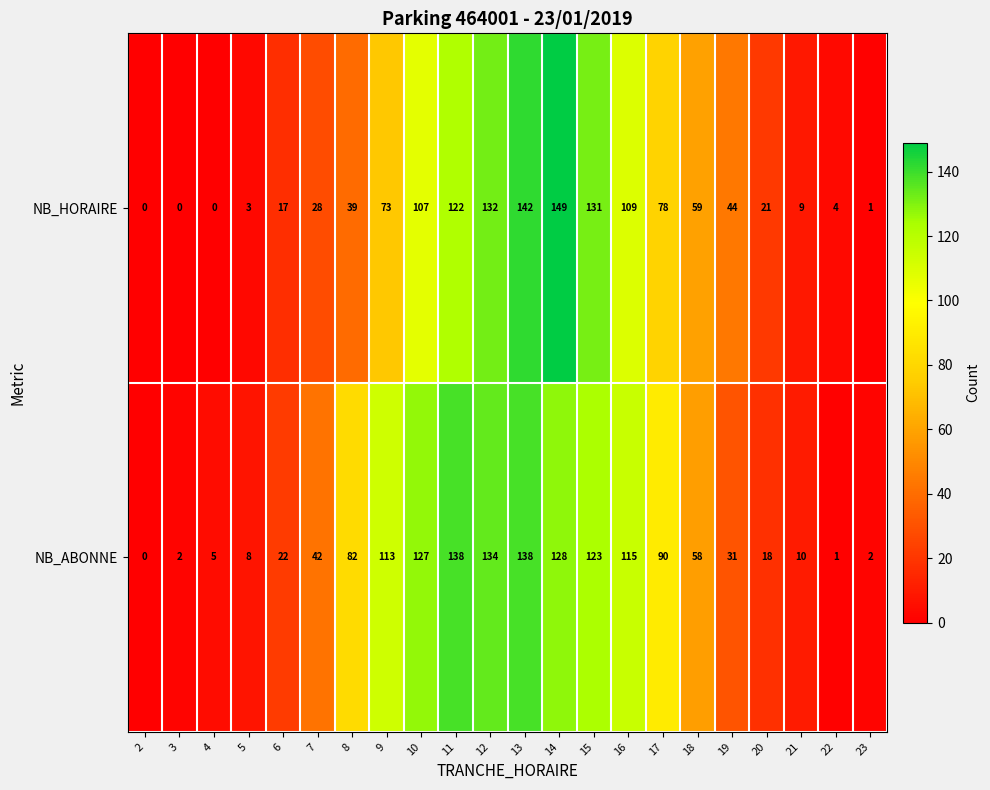

At which category does the chart reach its peak across all series?

14